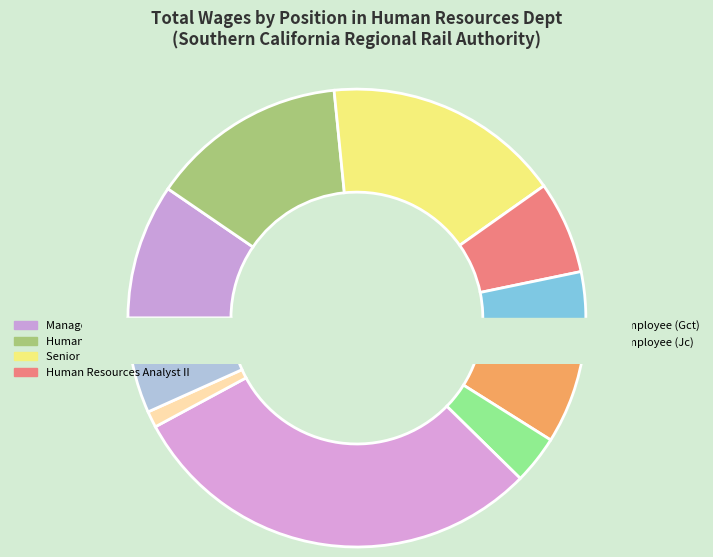

To the nearest percent, what is the difference between the largest and smallest slice percentages?

29%